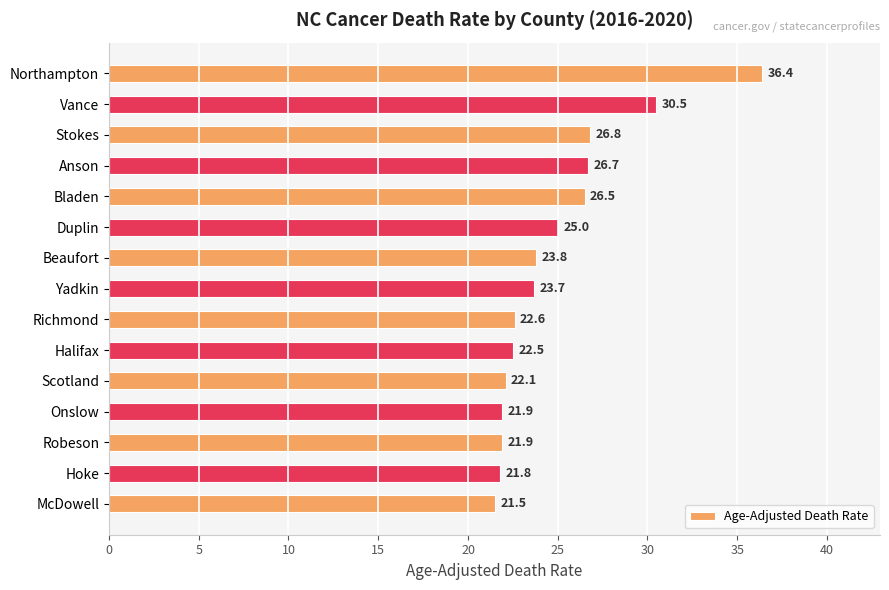

What is the average value?

24.9